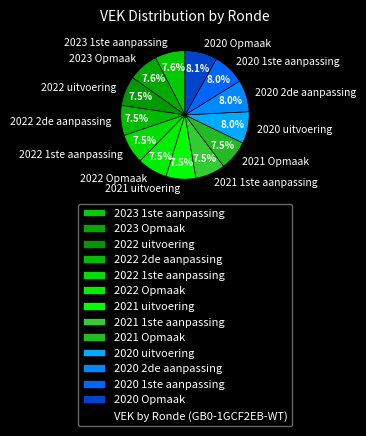

Approximately how many times larger is the value at 2020 Opmaak compared to 2022 uitvoering?

1.1